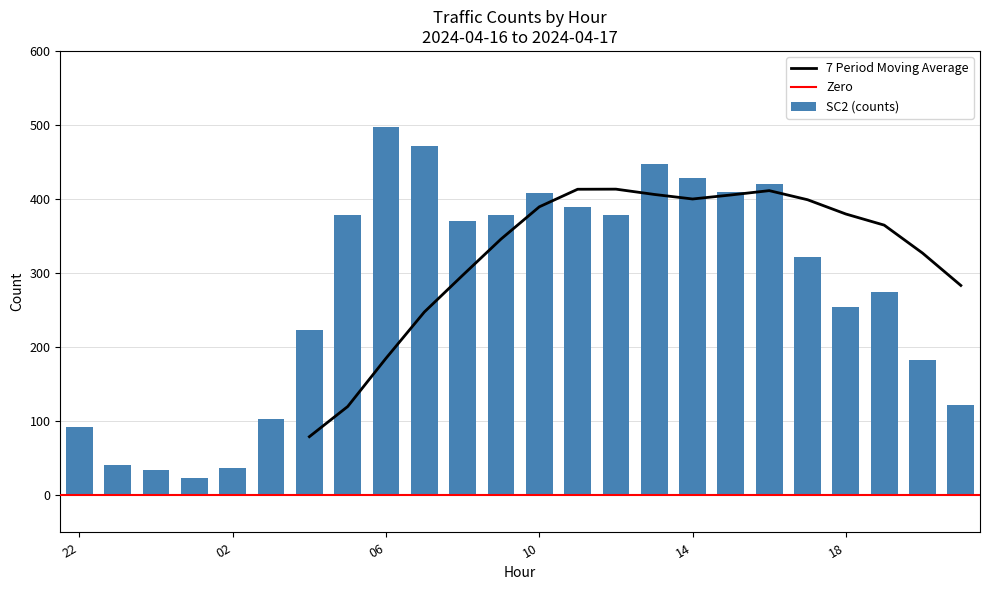

How many data points in SC2 are less than 371?

12